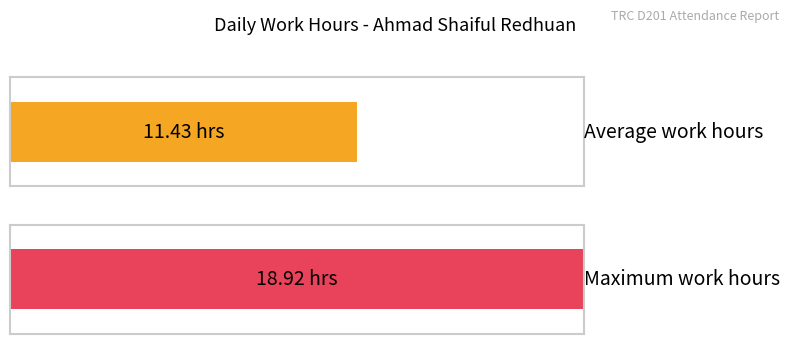

What is the greatest value displayed?

18.9